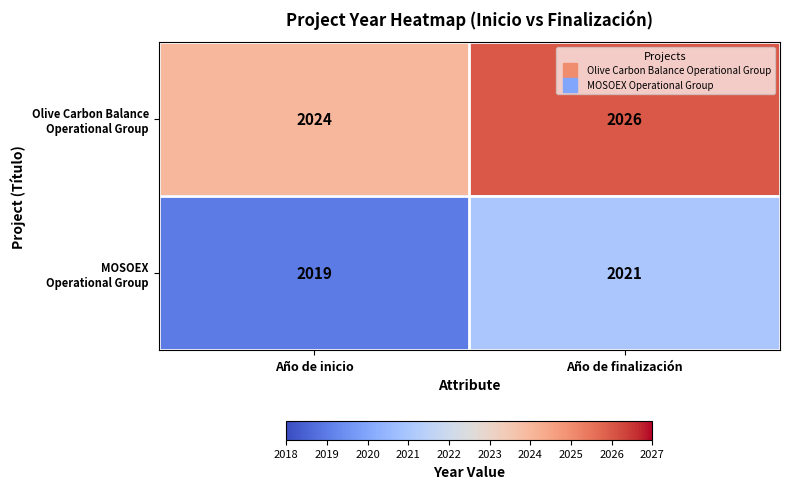

What is the difference between the highest and lowest values at Año de finalización?

5